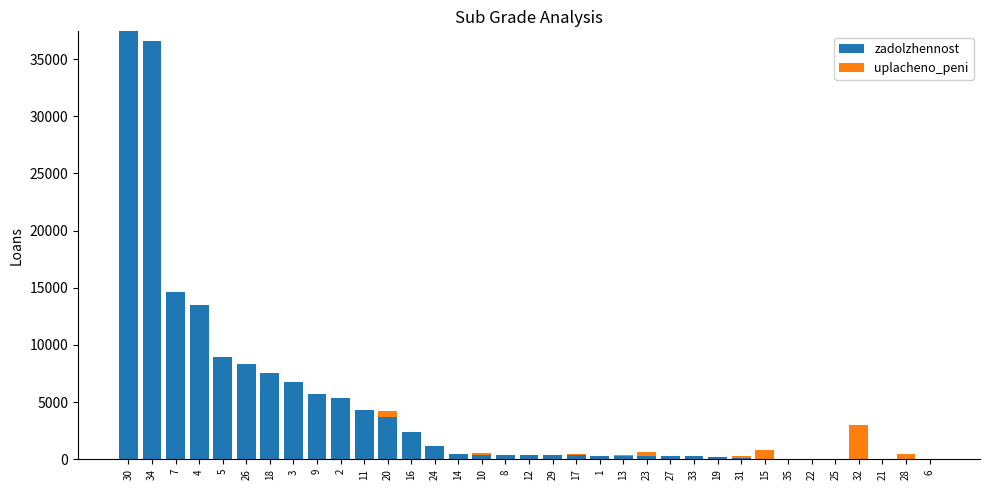

What is the total value across all series at 32?

2997.4